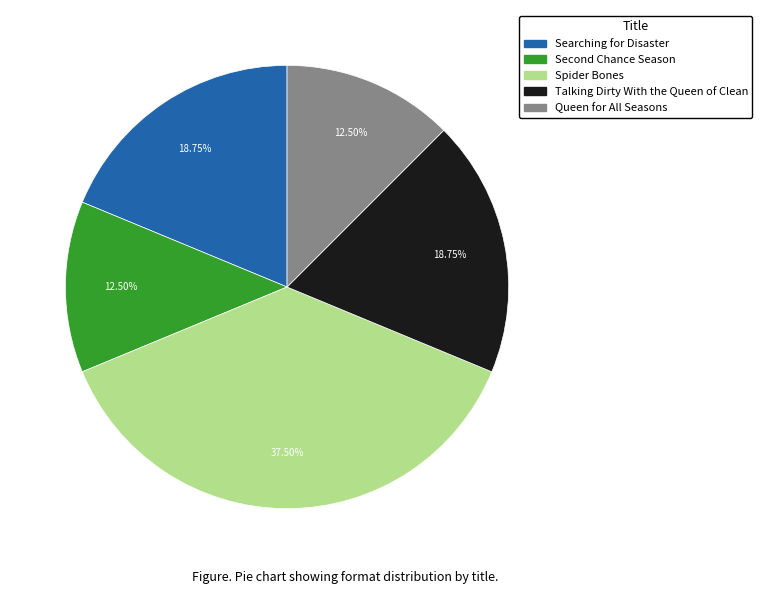

Is it true that Queen for All Seasons is 22% of the pie?

False